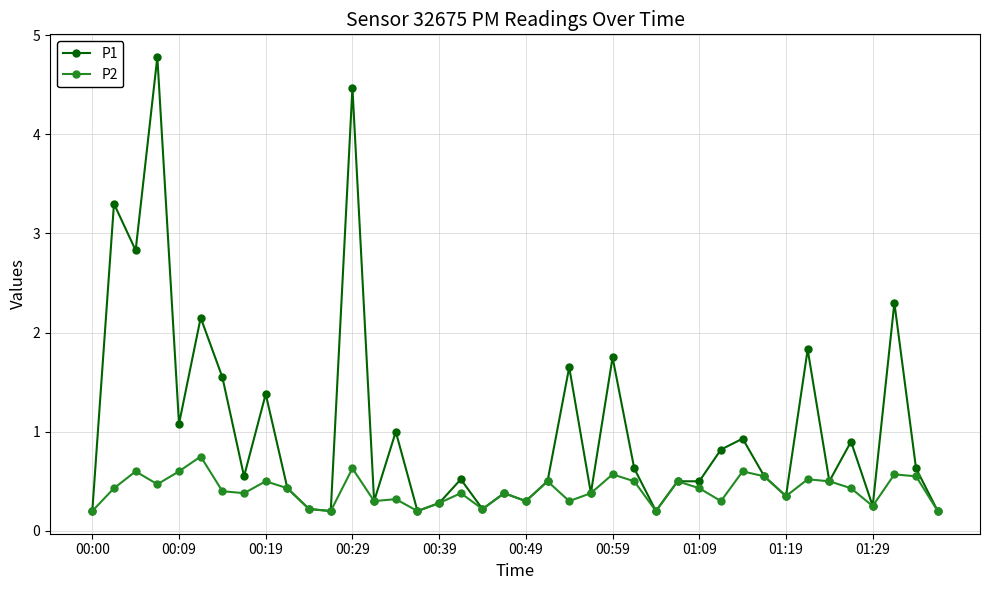

True or false: P1 has more than 0 interior local peaks.

True